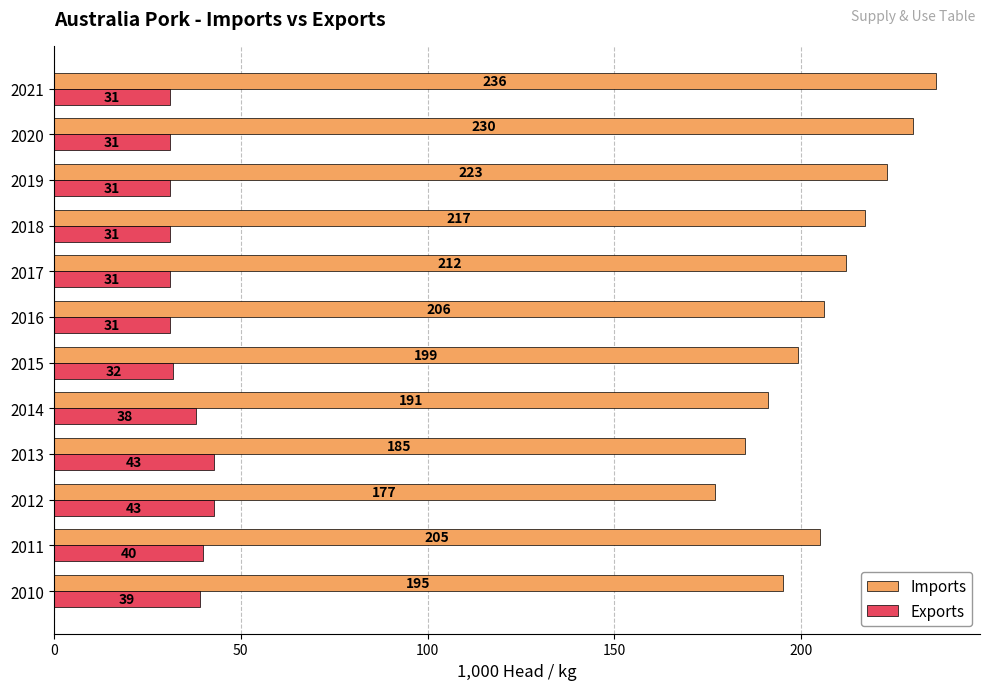

Is it true that Imports equals 116 at 2011?

False